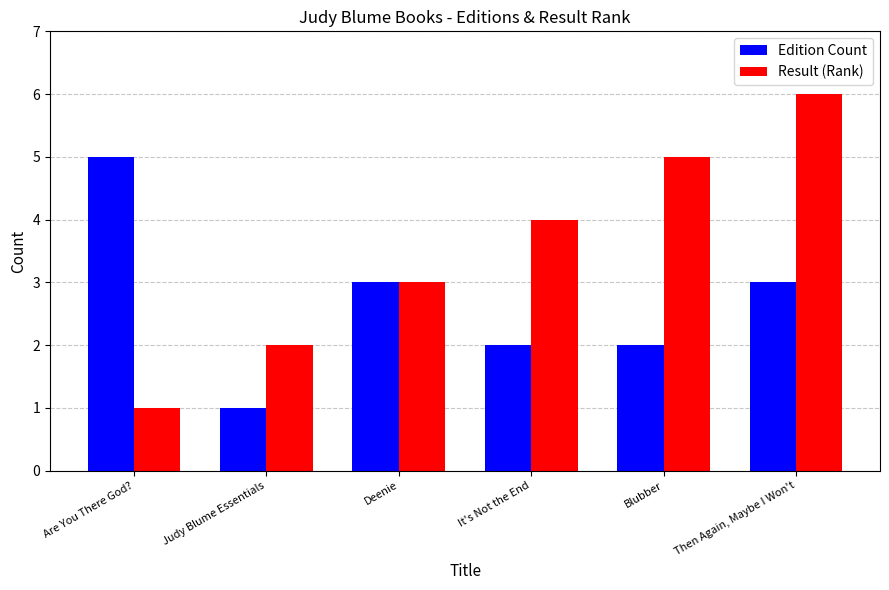

Which category has the highest value across all series?

Then Again, Maybe I Won't